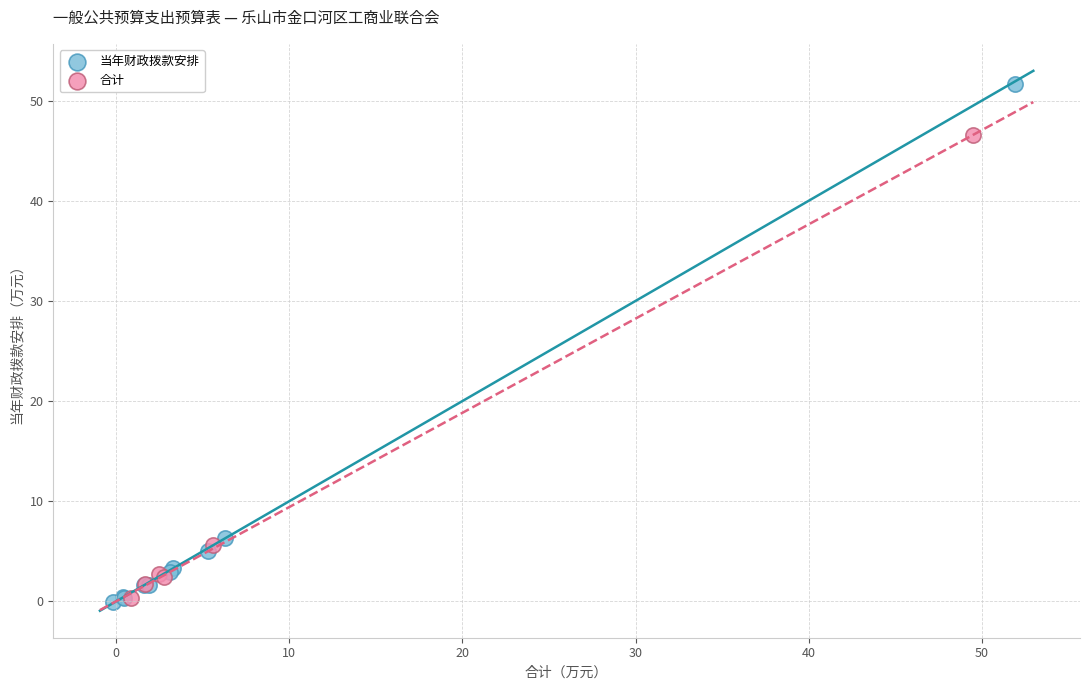

Which series reaches the maximum Y coordinate?

当年财政拨款安排